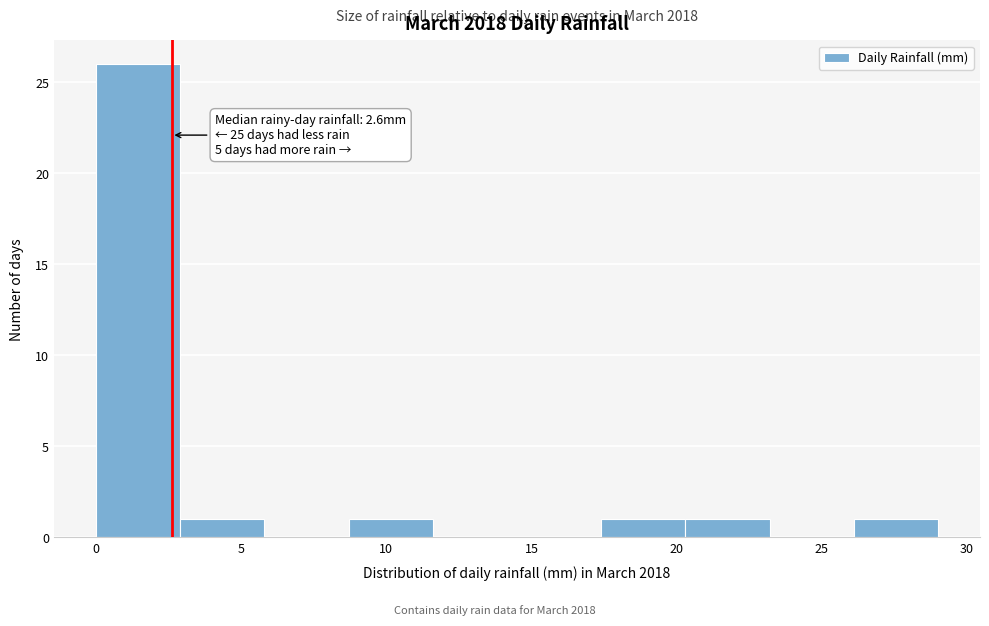

Over which range of the x-axis is the bar tallest?

0.0 to 2.9